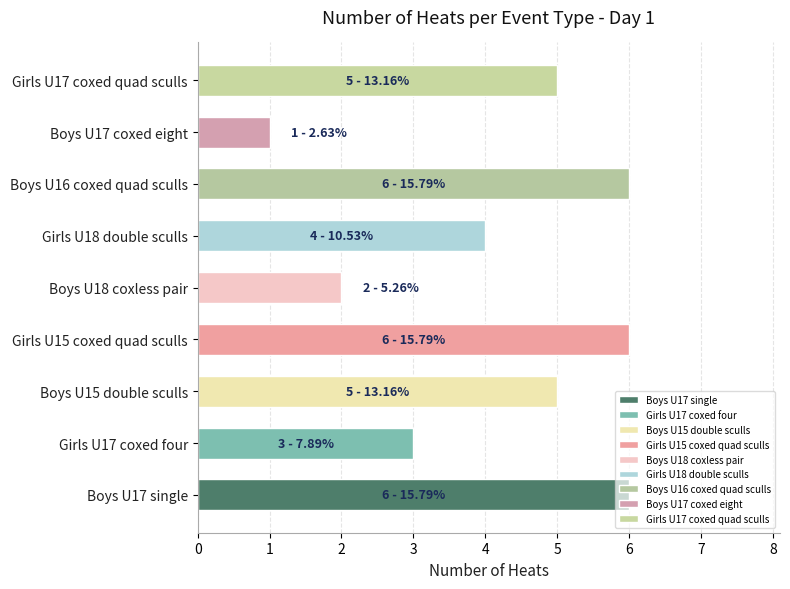

True or false: the data shows 2 at Boys U18 coxless pair.

True